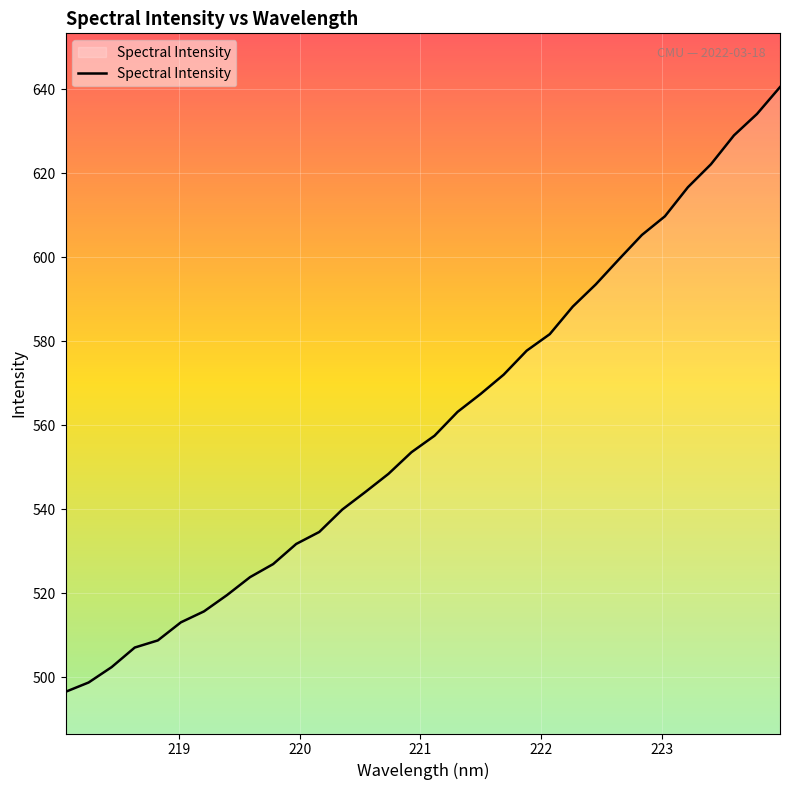

What is the difference between the maximum and minimum values?

144.1